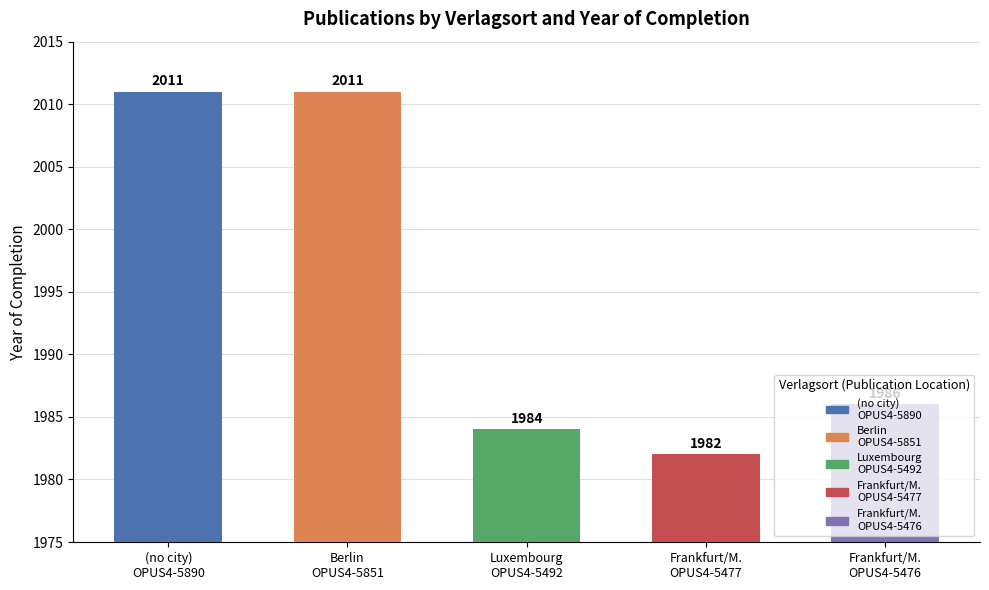

What is the maximum value shown in the chart?

2011